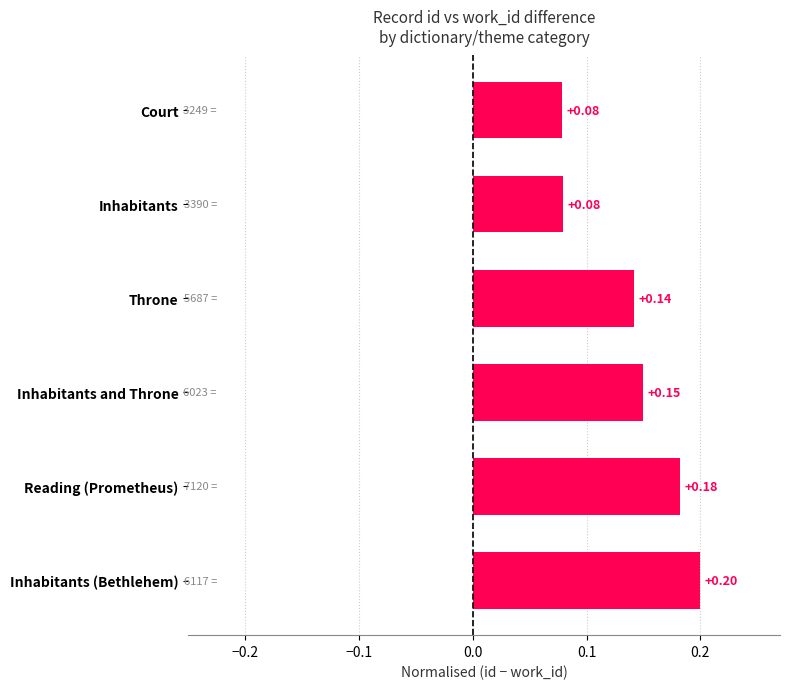

Which has a higher value, Throne or Inhabitants (Bethlehem)?

Inhabitants (Bethlehem)